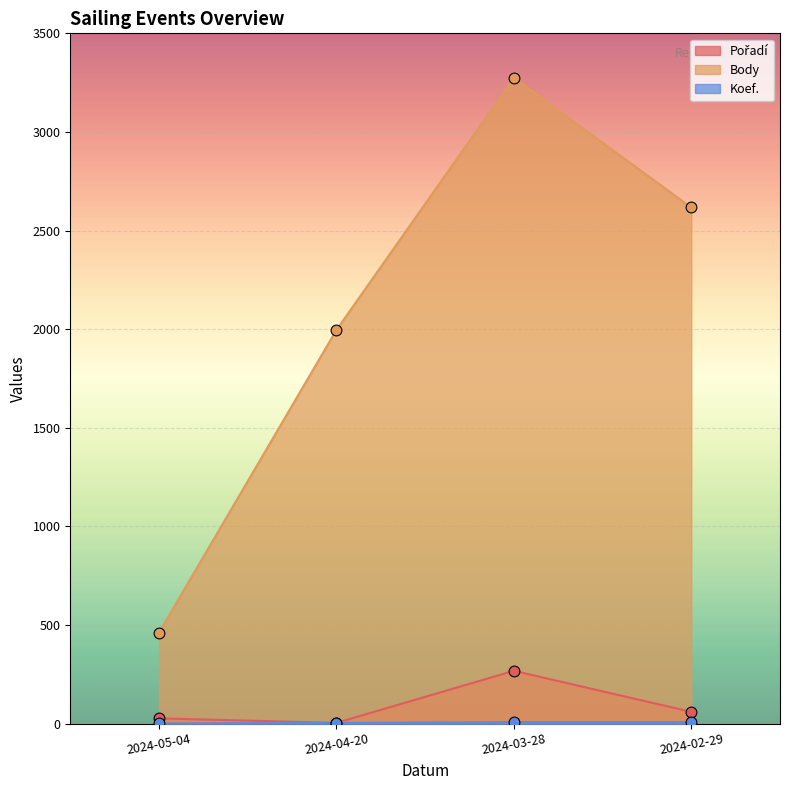

At which category is the sum across all series the highest?

2024-03-28